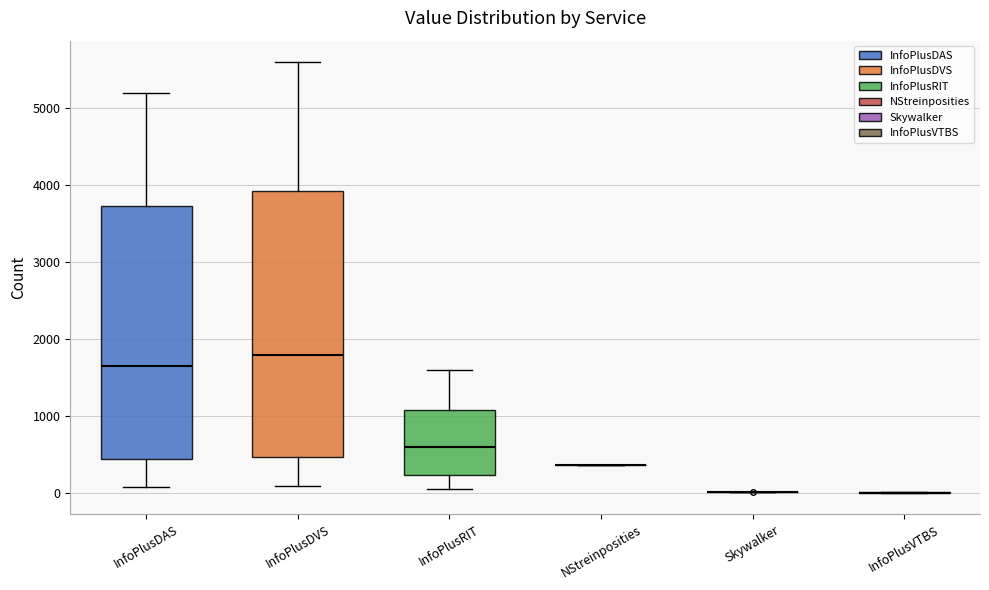

Where is the lower edge of the box for InfoPlusDAS on the y-axis? The values are not printed on the chart, so give them approximately, as read against the axis.

400